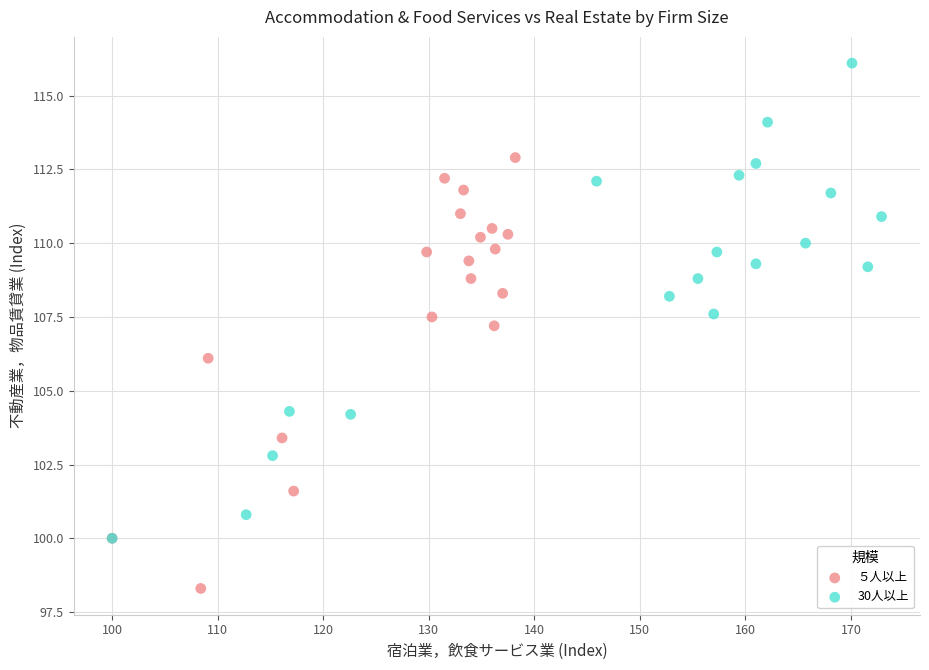

Which series contains the lowest Y value?

５人以上